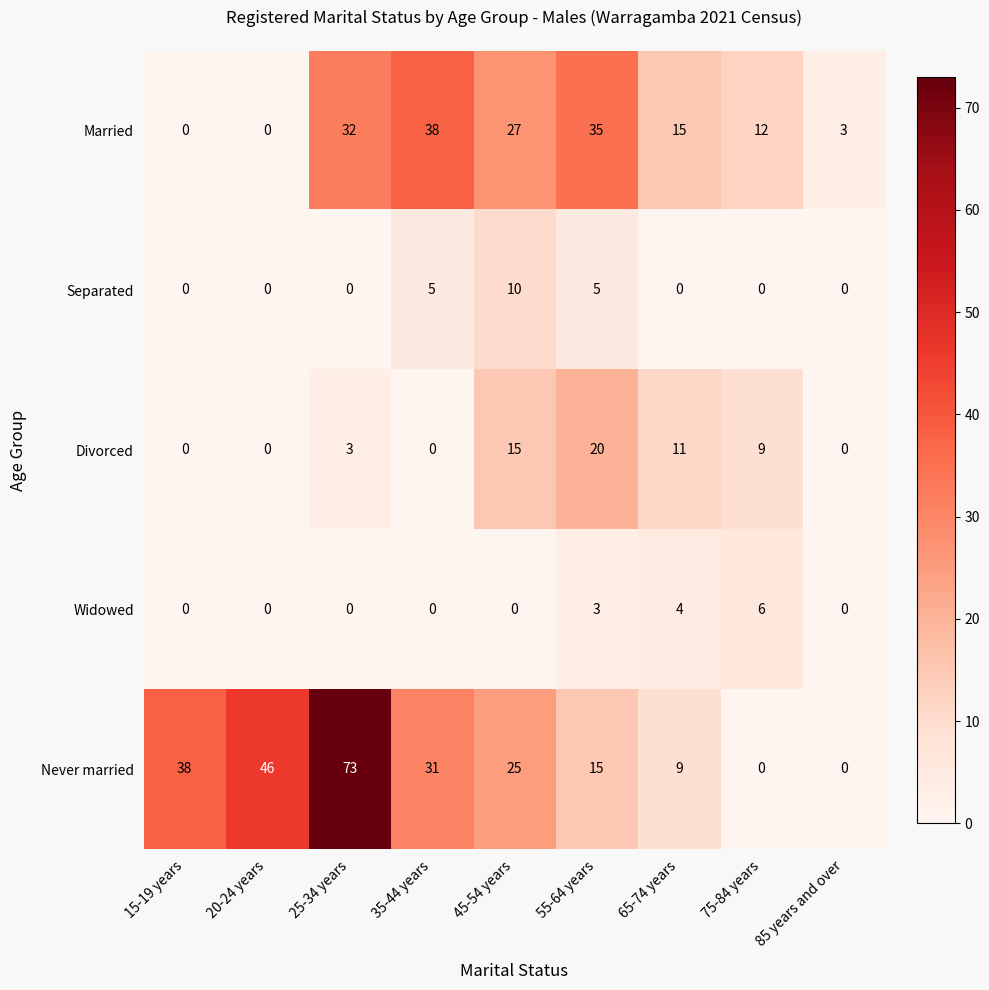

What is the highest value of the Separated series?

10